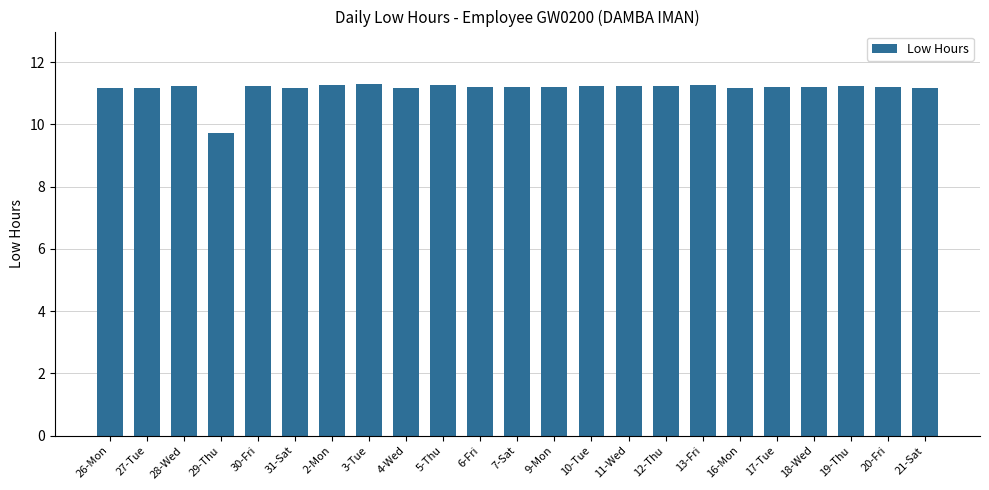

Where is the data nearest to the value 10?

29-Thu